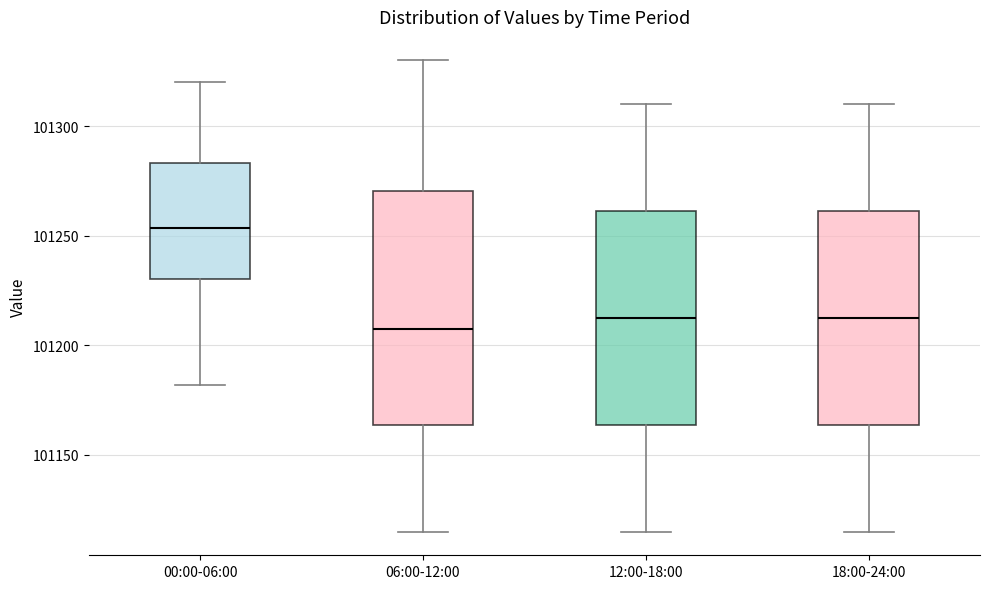

Which box's median line is the lowest?

06:00-12:00